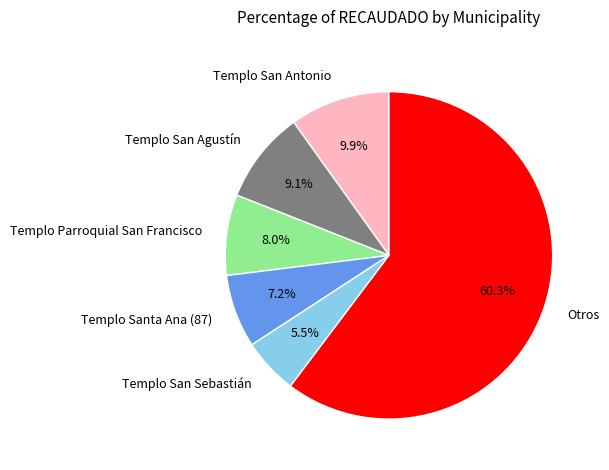

Count the number of slices in the pie.

6